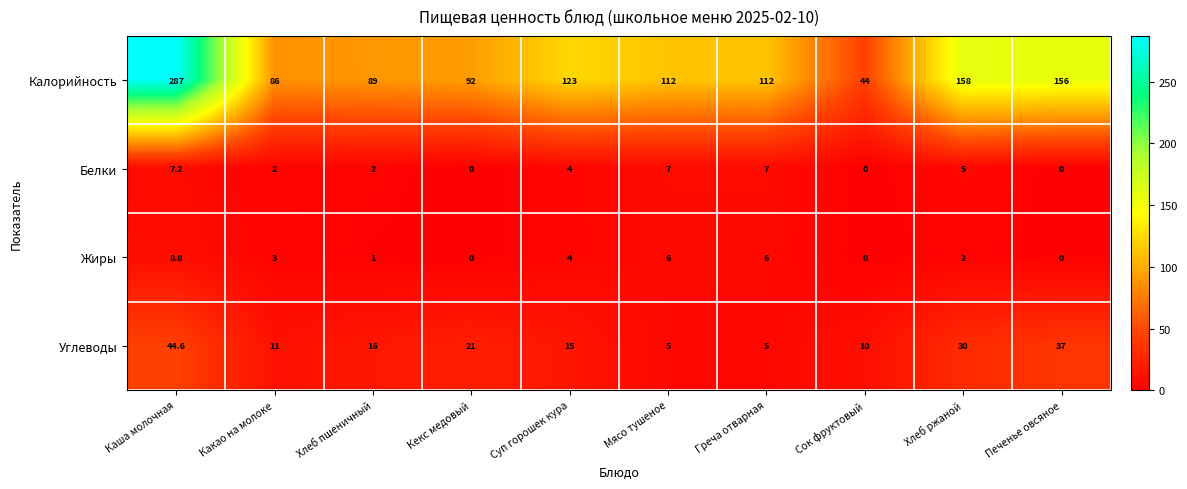

The value of Жиры at Кекс медовый is 5.0. True or false?

False